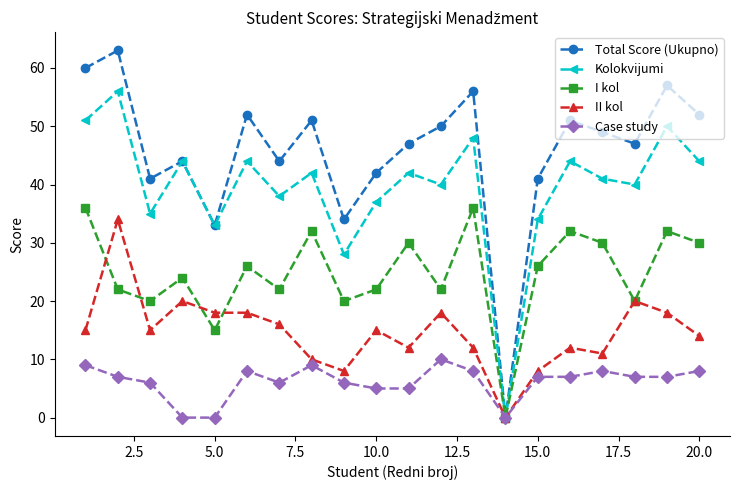

How many interior local peaks does the Kolokvijumi series have?

8